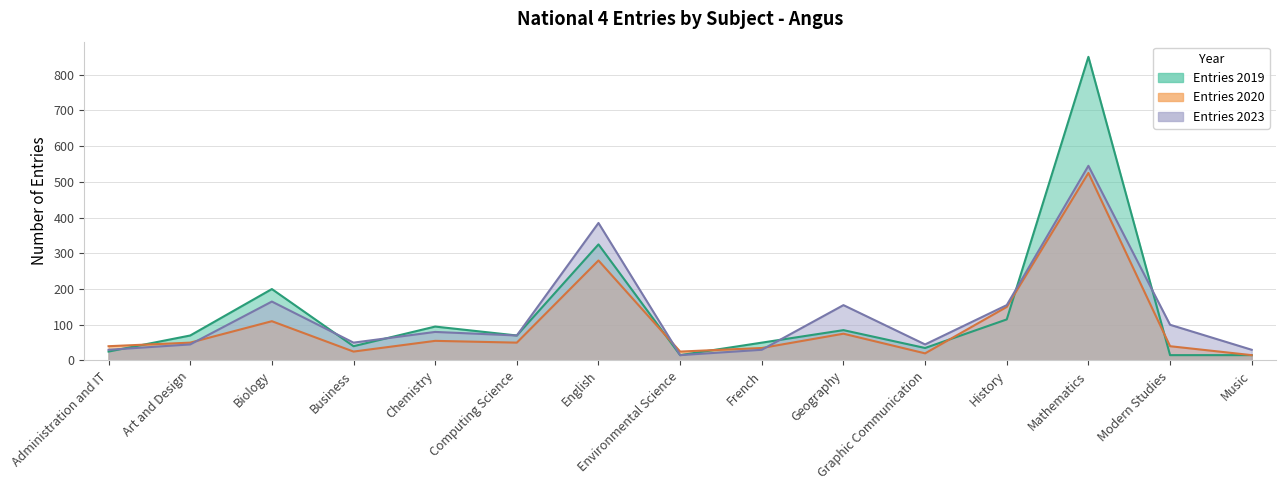

What is the difference between the maximum and minimum values in the Entries 2020 series?

510